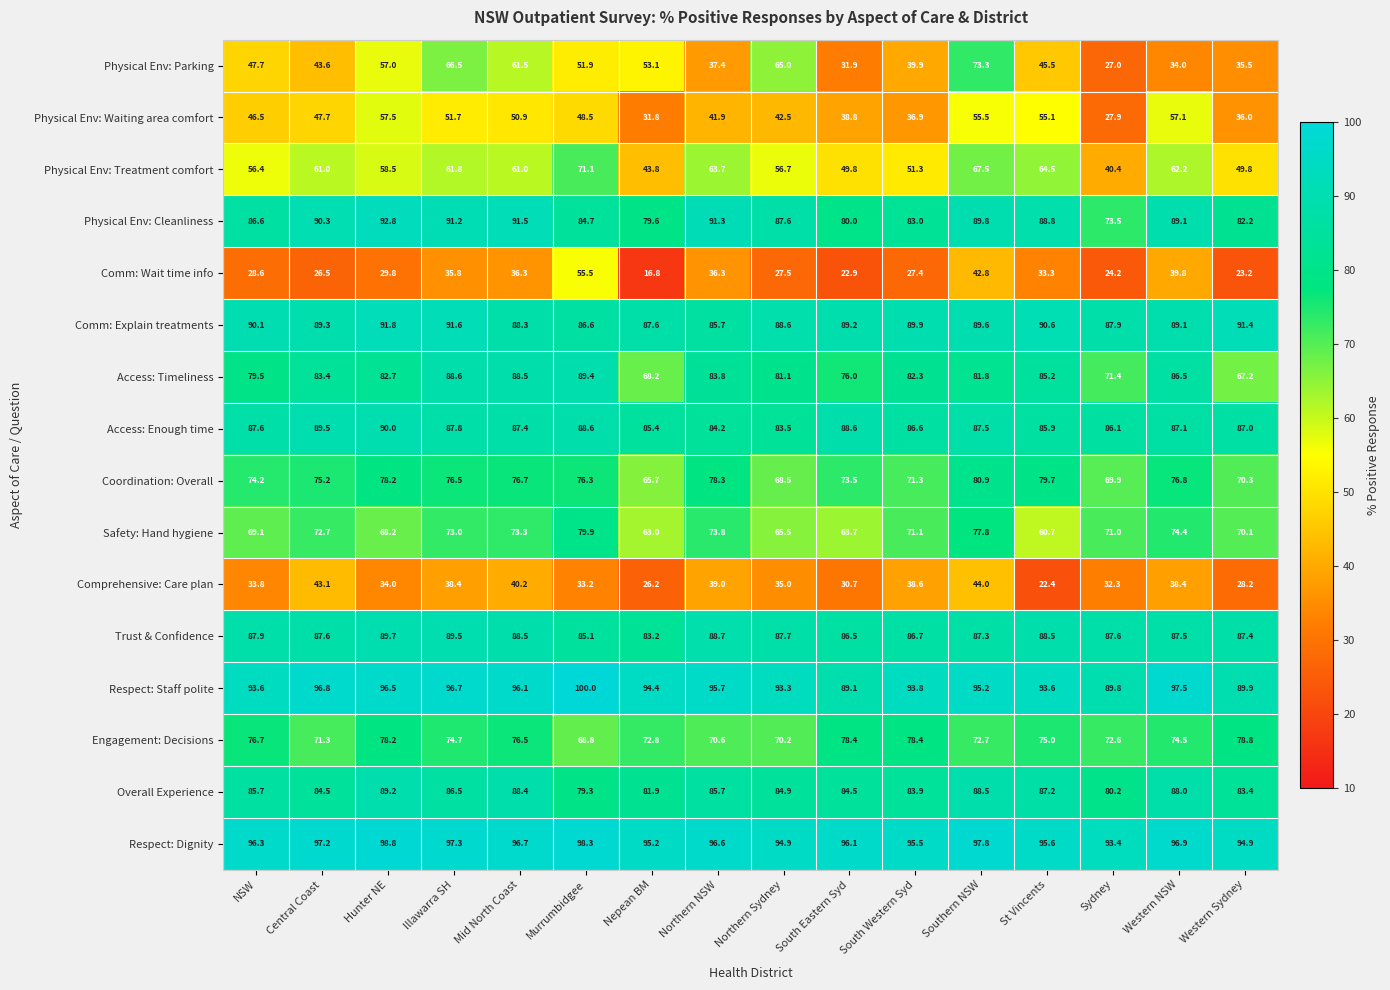

Which series has the largest range (max minus min)?

Physical Env: Parking